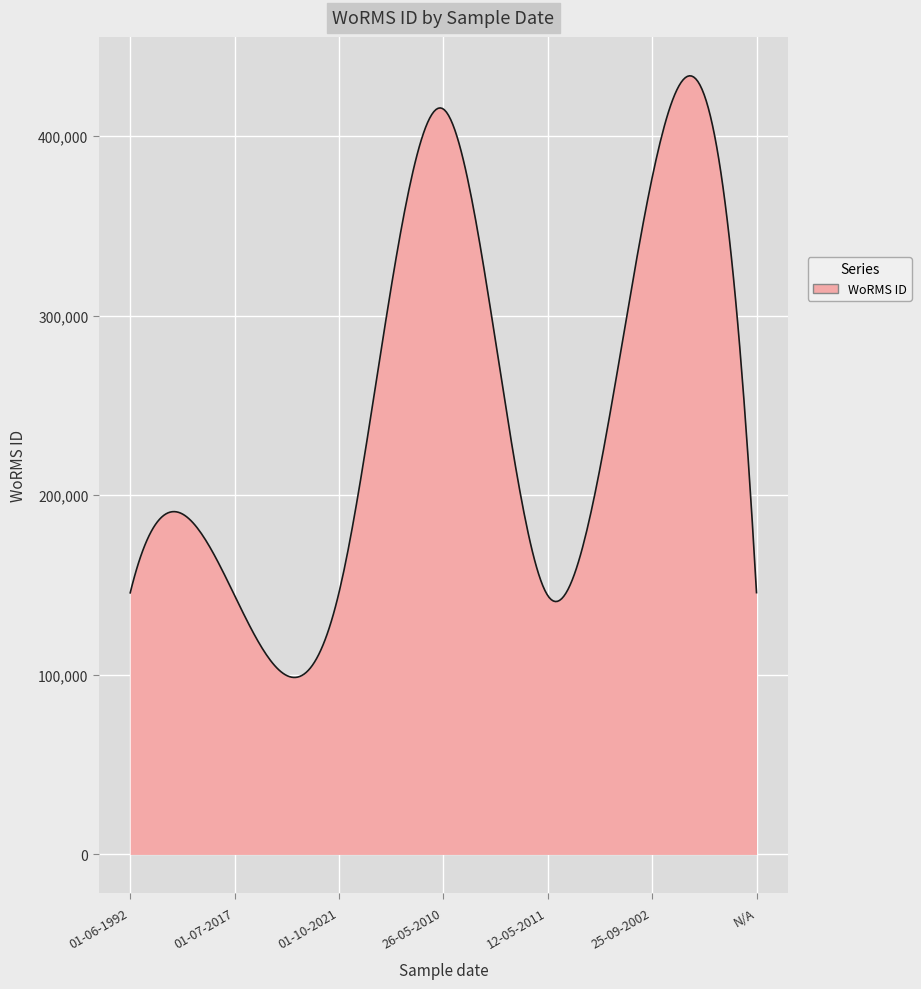

How many lines are shown in the chart?

1